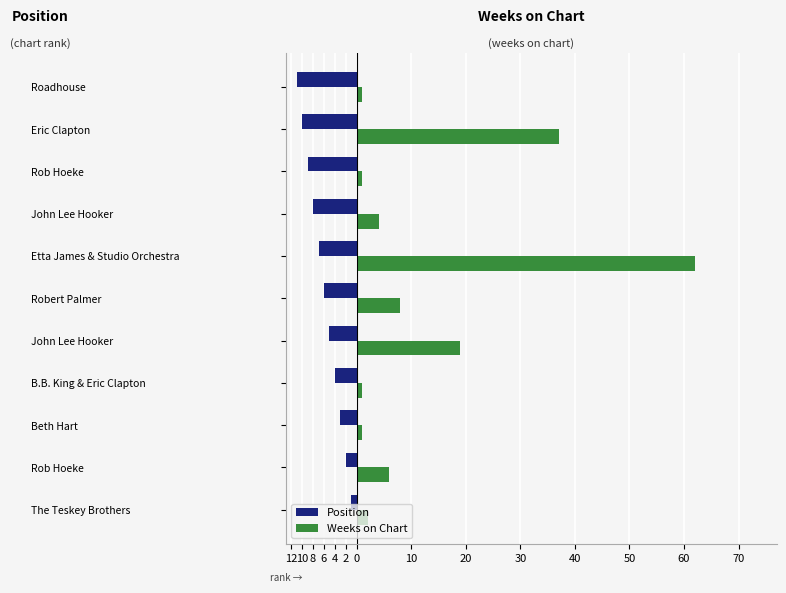

Reading right to left, what are all the values shown in this chart?

Position: -11	-10	-9	-8	-7	-6	-5	-4	-3	-2	-1
Weeks on Chart: 1	37	1	4	62	8	19	1	1	6	2